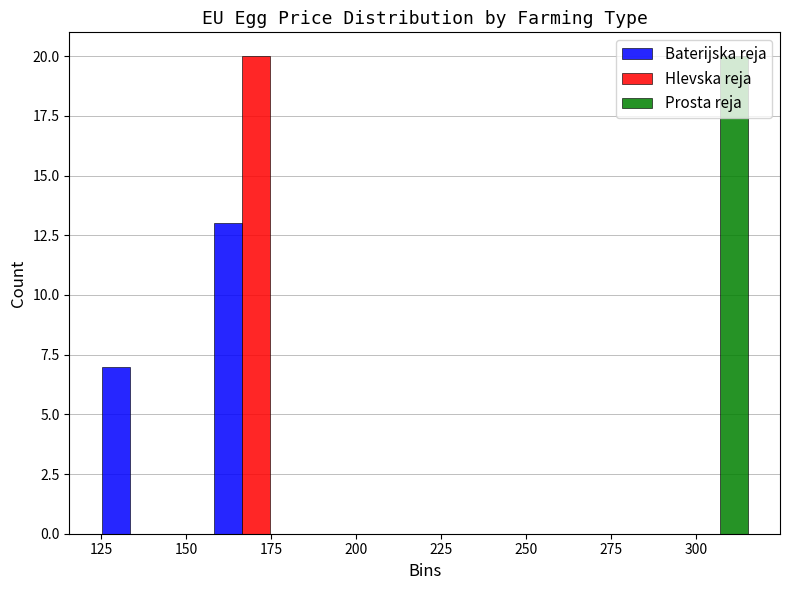

Reading left to right, transcribe this chart: for each range on the x-axis, give the height of each series' bar. Neither the bar edges nor the heights are printed on the chart, so give them approximately, as read against the axes.

120 to 155: Baterijska reja=7	Hlevska reja=0	Prosta reja=0
155 to 185: Baterijska reja=13	Hlevska reja=20	Prosta reja=0
185 to 220: Baterijska reja=0	Hlevska reja=0	Prosta reja=0
220 to 255: Baterijska reja=0	Hlevska reja=0	Prosta reja=0
255 to 285: Baterijska reja=0	Hlevska reja=0	Prosta reja=0
285 to 320: Baterijska reja=0	Hlevska reja=0	Prosta reja=20